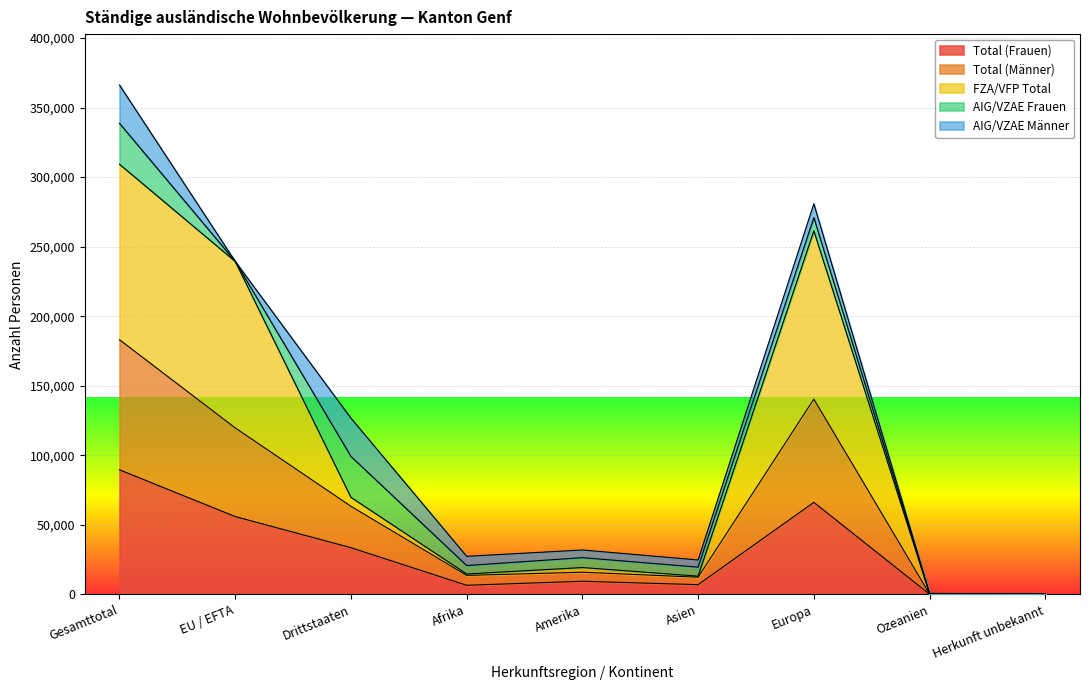

The Total (Männer) series shows 623 at Ozeanien. True or false?

True